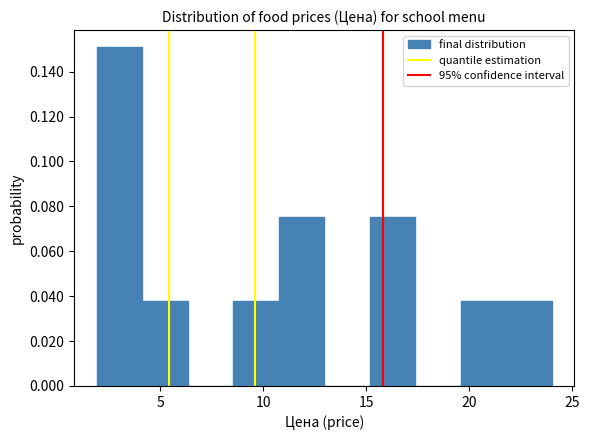

Over which range of the x-axis is the bar tallest?

2.0 to 4.0